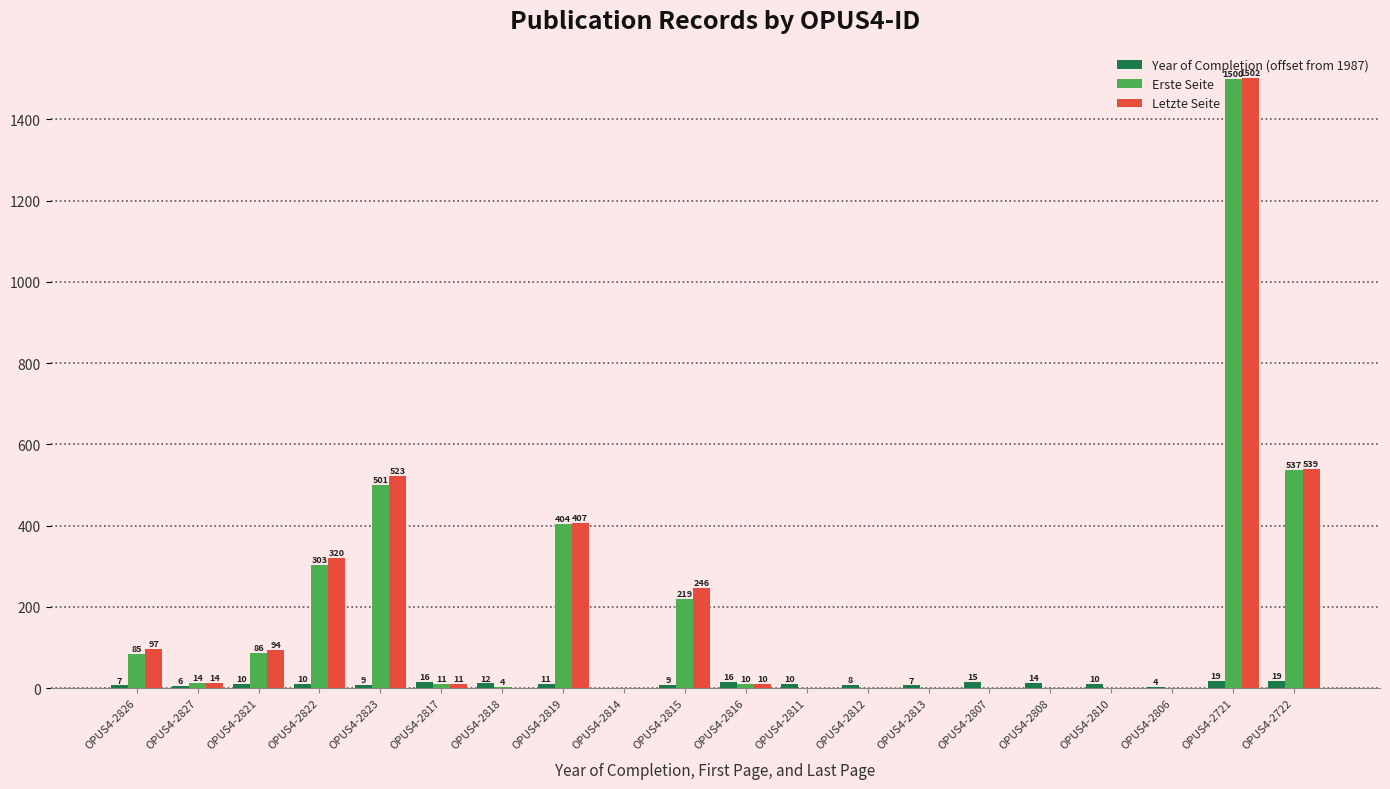

Reading left to right, extract all data points from this chart.

Year of Completion (offset from 1987): 7	6	10	10	9	16	12	11	0	9	16	10	8	7	15	14	10	4	19	19
Erste Seite: 85	14	86	303	501	11	4	404	0	219	10	0	0	0	0	0	0	0	1500	537
Letzte Seite: 97	14	94	320	523	11	0	407	0	246	10	0	0	0	0	0	0	0	1502	539